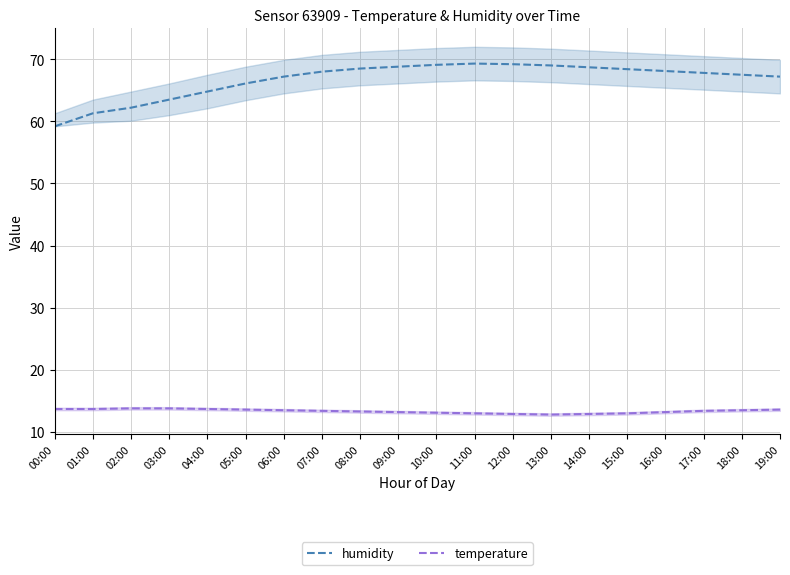

True or false: temperature and humidity cross at least once.

False